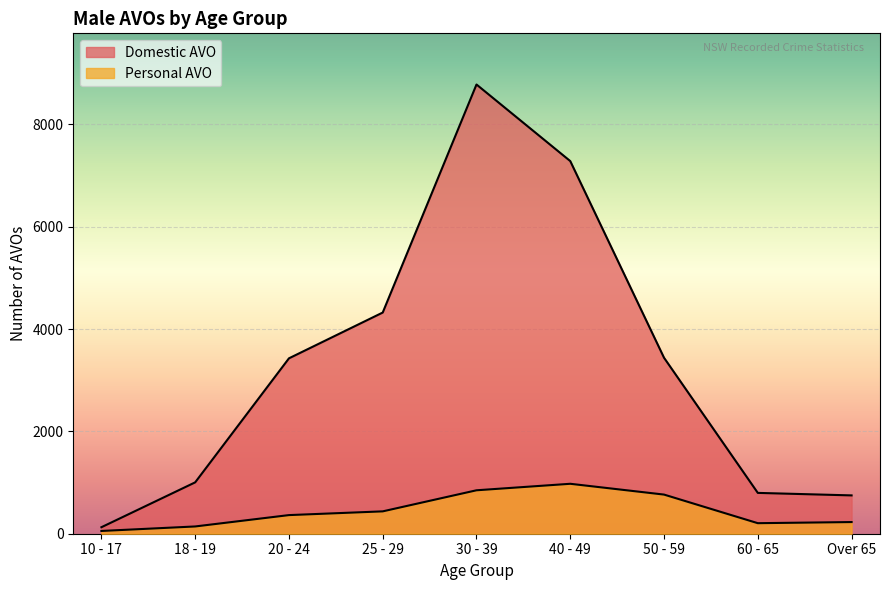

At which category is the sum across all series the highest?

30 - 39